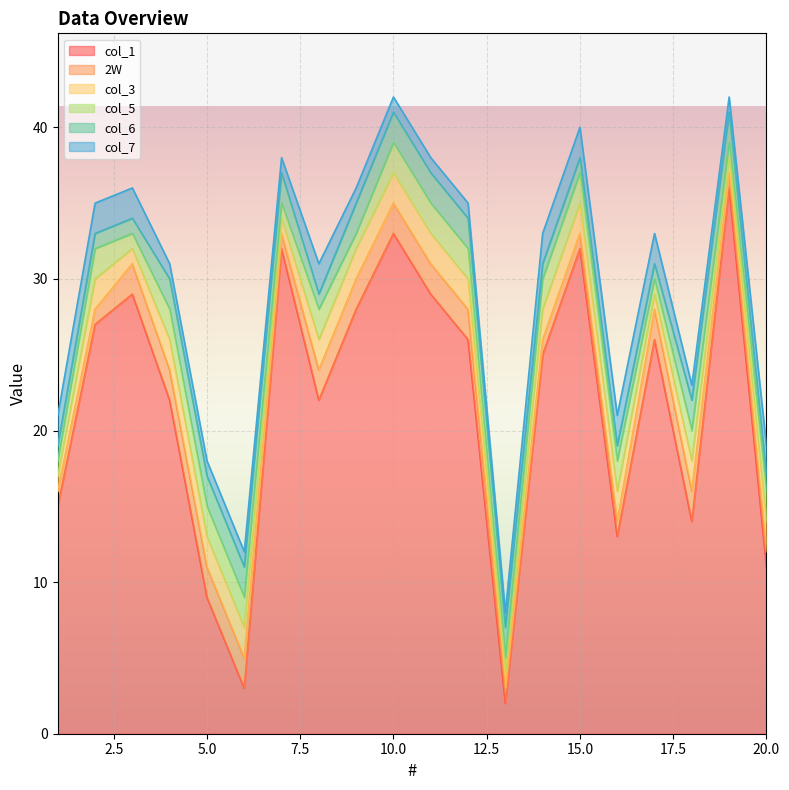

How many data points in col_1 are above 26?

8